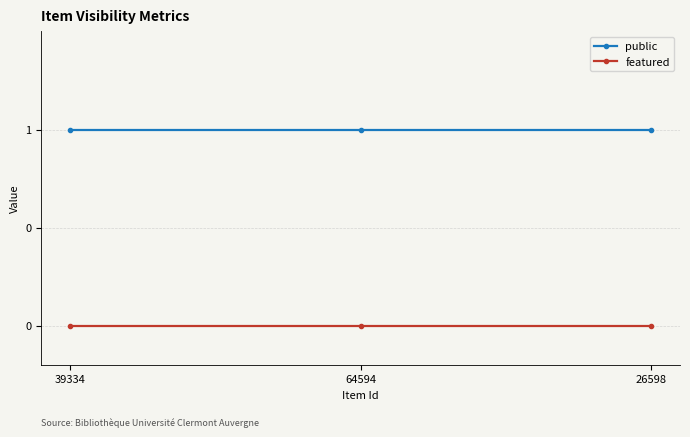

What is the label of the 1st point from the right?

26598